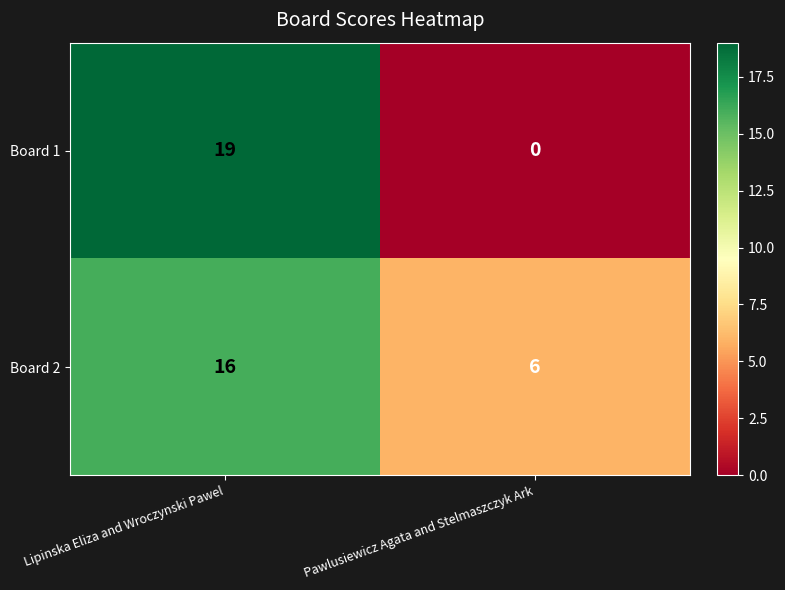

Count the number of data series in this chart.

2